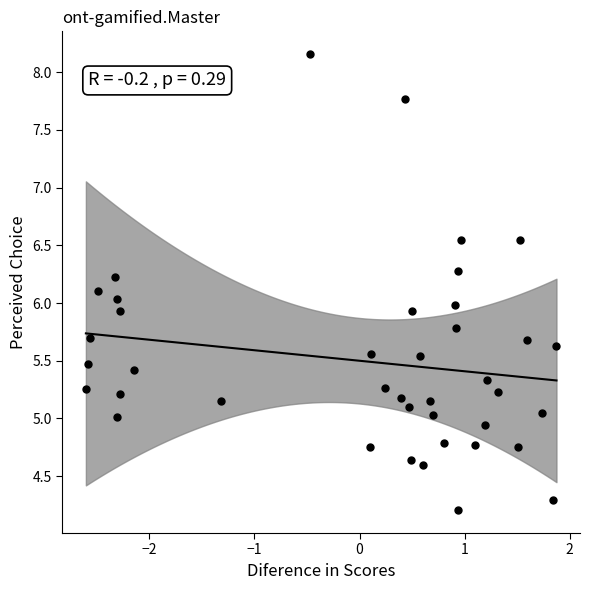

What is the range of X values (max minus min)?

4.5